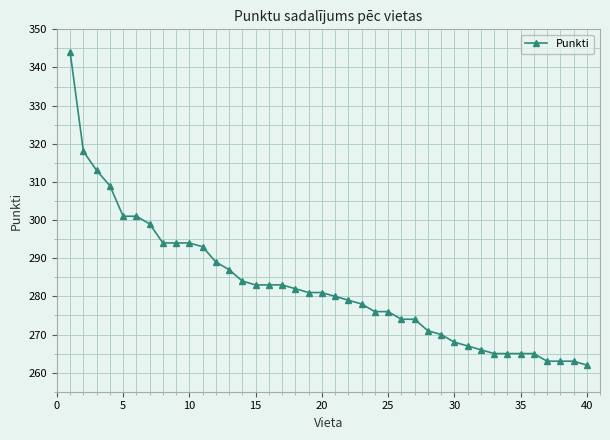

What is the value of the 10th point from the left?

294